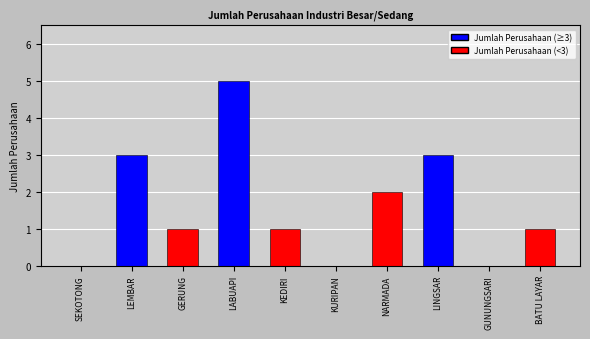

What is the change in value from NARMADA to LINGSAR?

+1